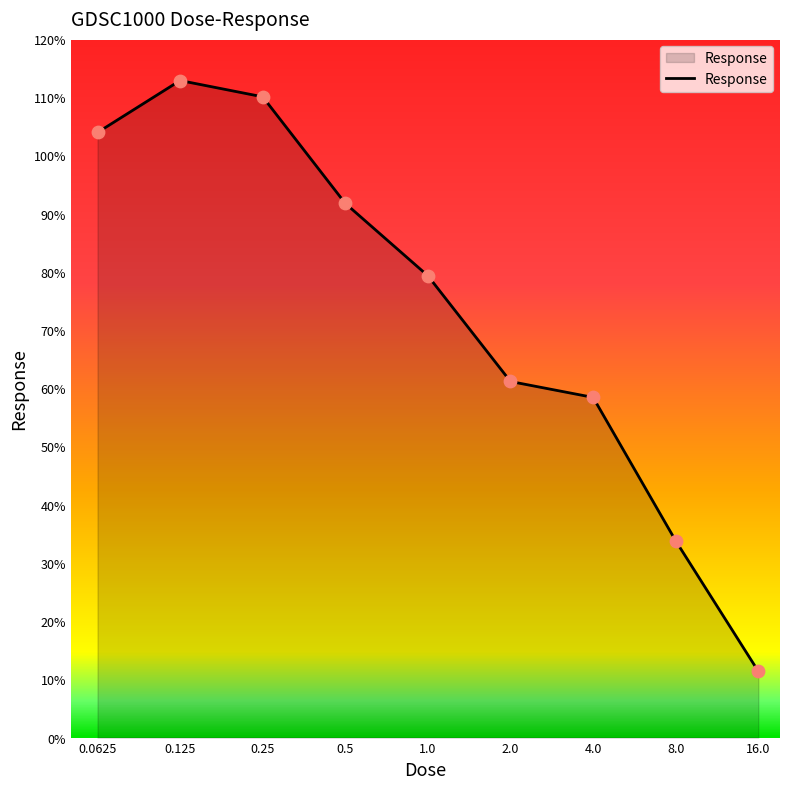

What is the minimum value shown in the chart?

11.4